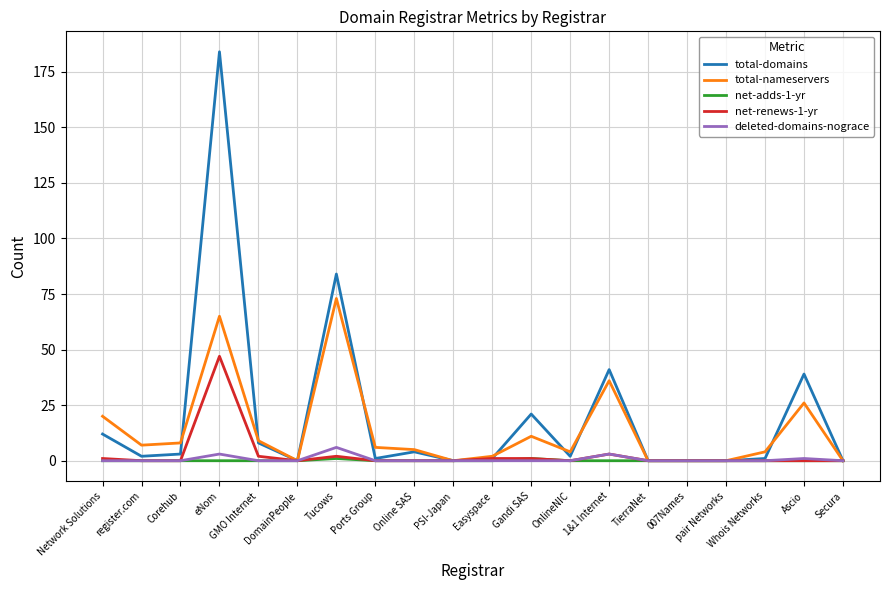

At which category is the sum across all series the highest?

eNom